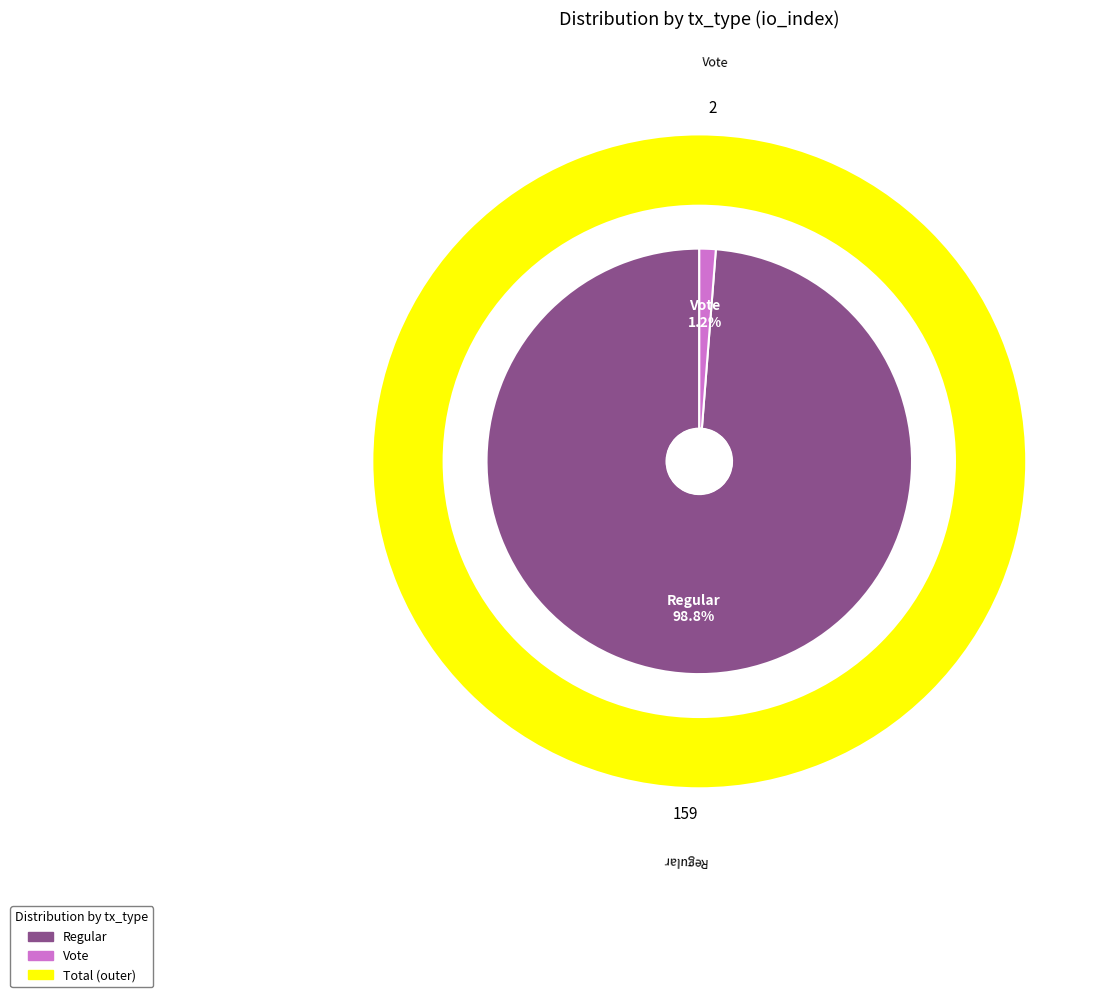

What percentage do Regular and Vote together represent?

100.0%